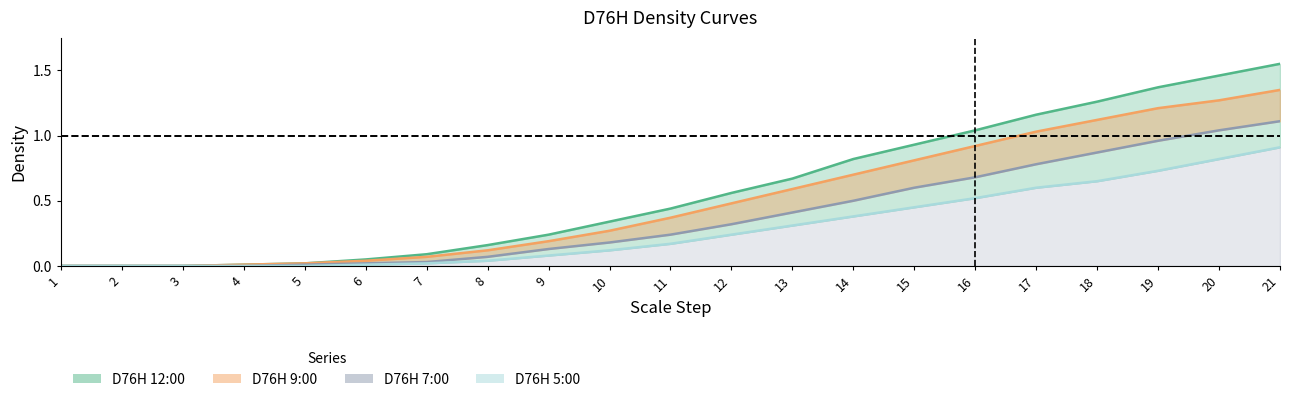

What is the average value of the D76H 5:00 series?

0.3